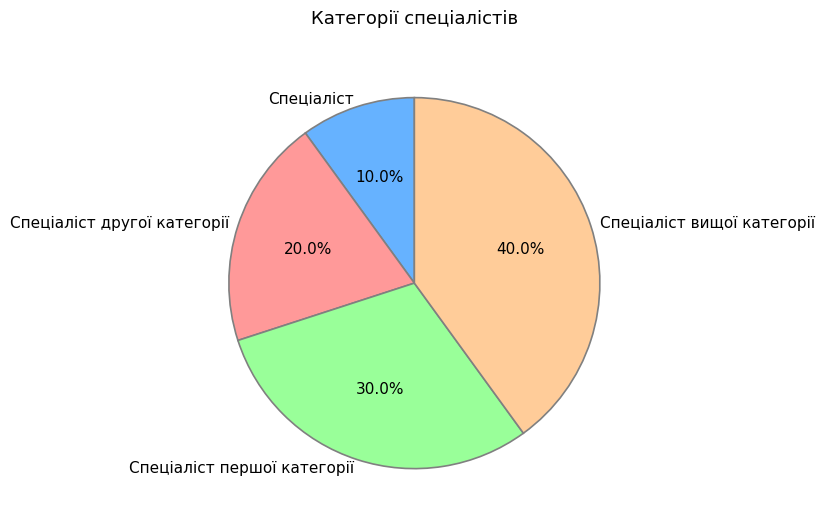

To the nearest percent, what is the difference between the largest and smallest slice percentages?

30%